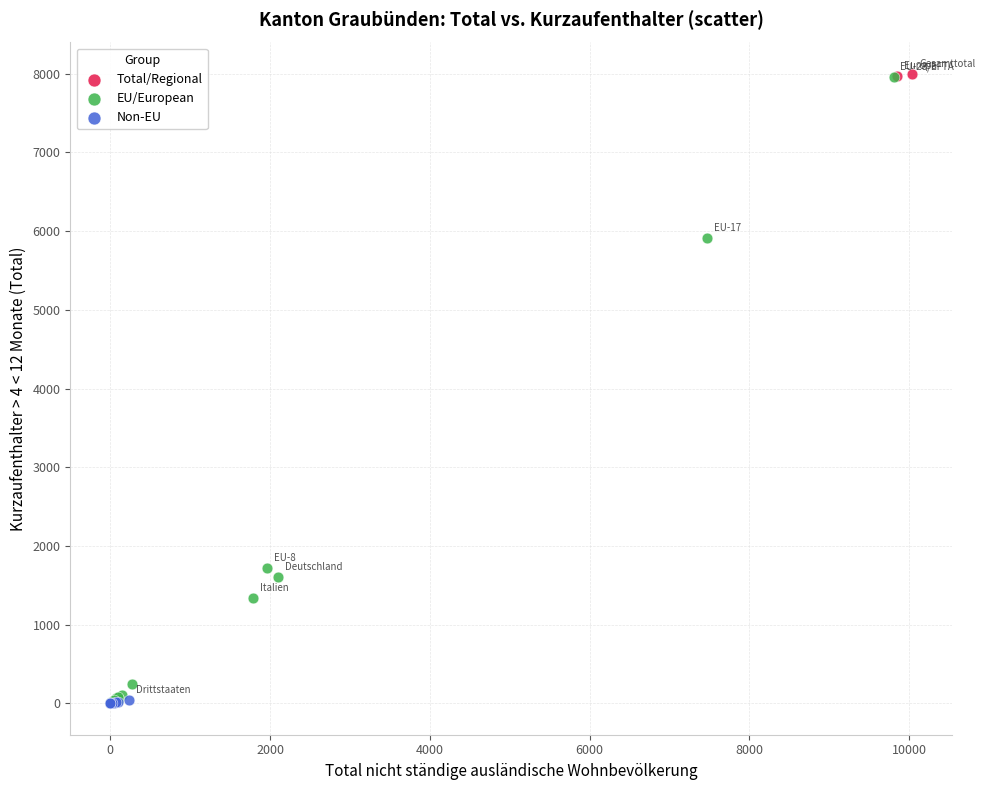

What are all the series names shown in the legend?

Total/Regional, EU/European, Non-EU